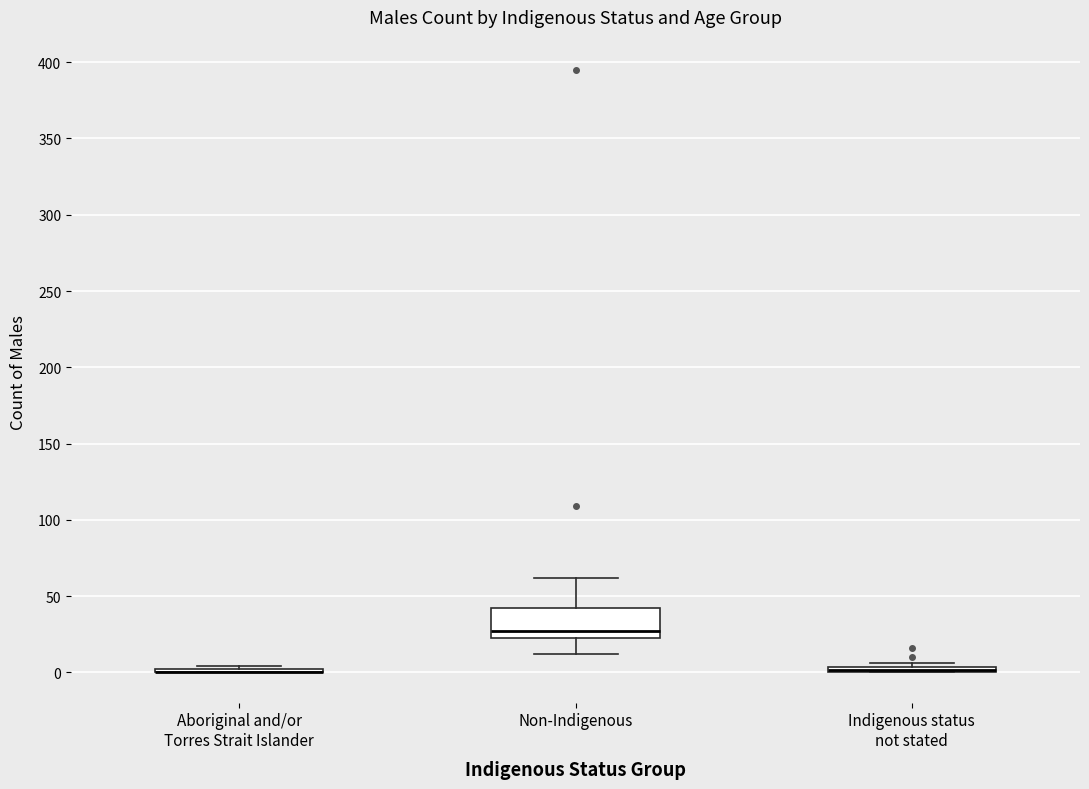

Comparing the boxes themselves (not the whiskers), which one is the tallest?

Non-Indigenous